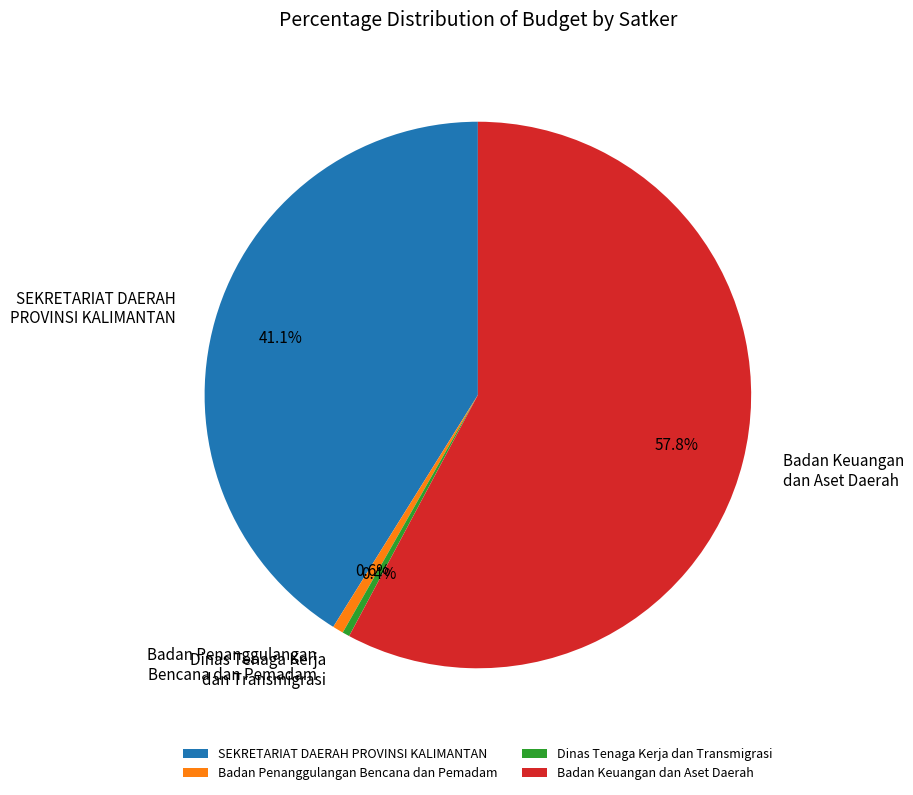

Is the sum of Dinas Tenaga Kerja dan Transmigrasi and SEKRETARIAT DAERAH PROVINSI KALIMANTAN greater than half?

No